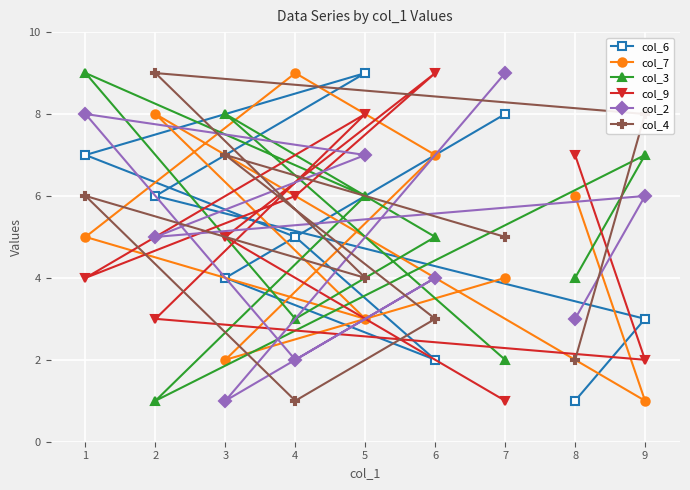

The value of col_9 at 7 is 1. True or false?

True